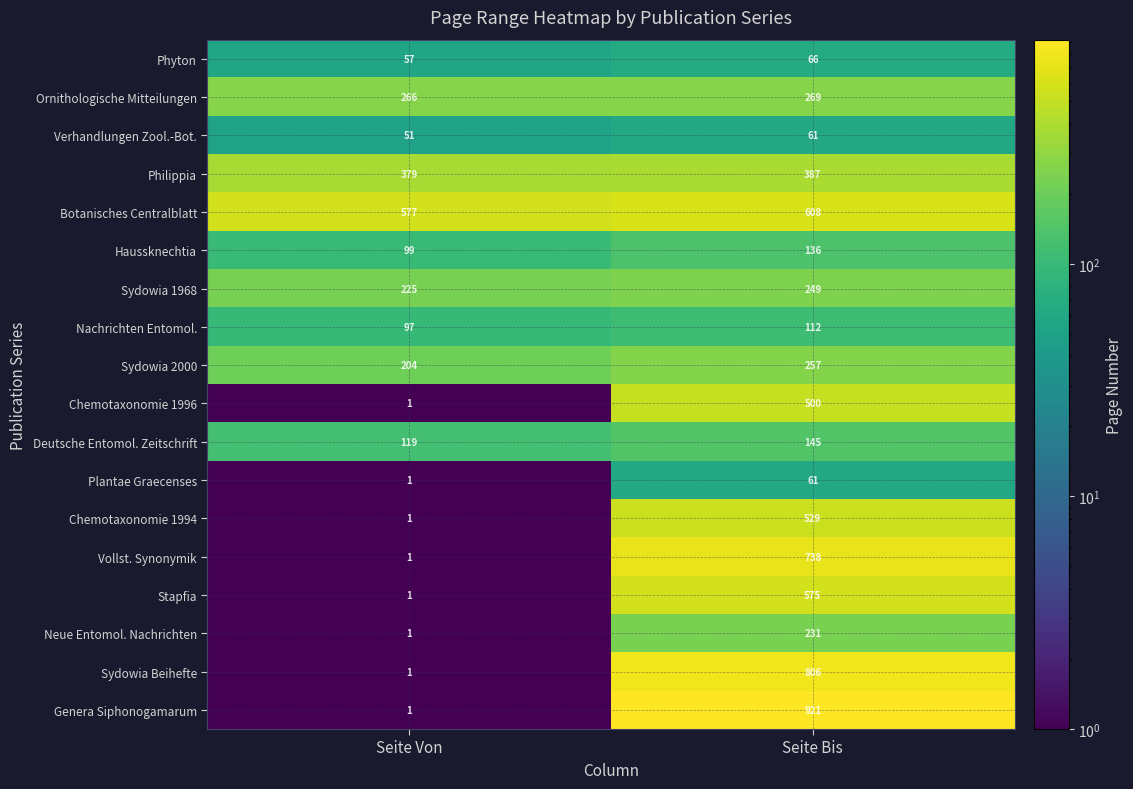

Is it true that Haussknechtia equals 179 at Seite Bis?

False